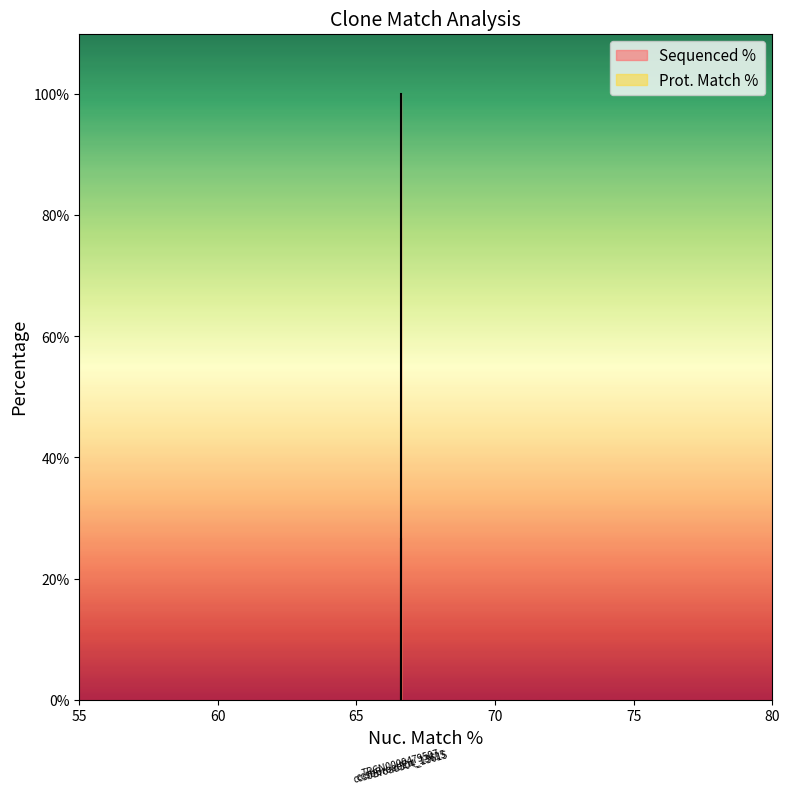

Where is the data nearest to the value 50?

TRCN0000479507